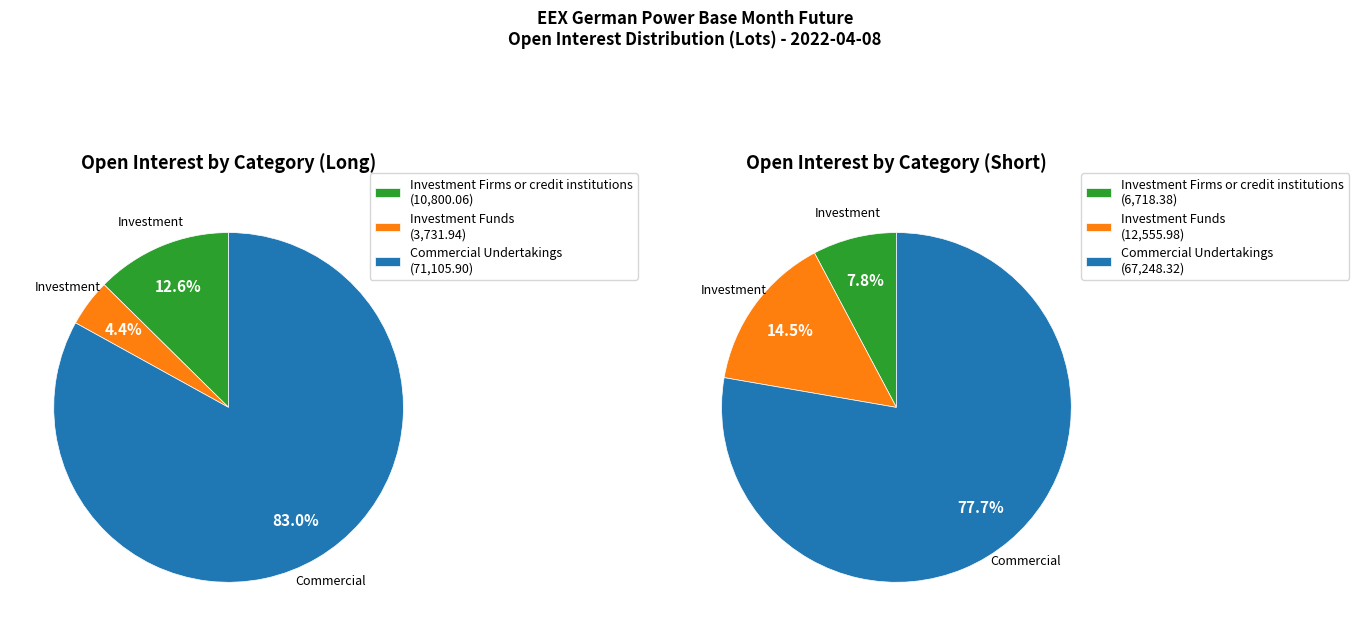

Is it true that Long is 36% of the pie?

False